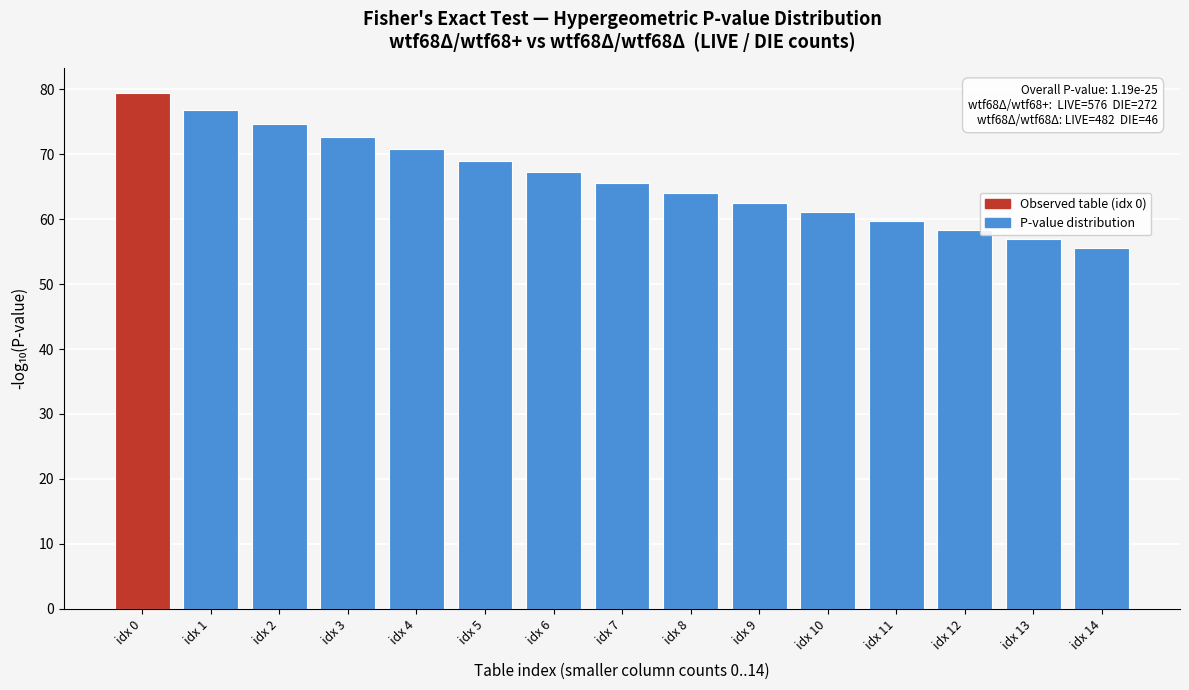

Reading left to right, transcribe all the data shown in this chart.

idx 0=79.4	idx 1=76.9	idx 2=74.7	idx 3=72.7	idx 4=70.8	idx 5=69.0	idx 6=67.3	idx 7=65.6	idx 8=64.1	idx 9=62.5	idx 10=61.1	idx 11=59.6	idx 12=58.3	idx 13=56.9	idx 14=55.6